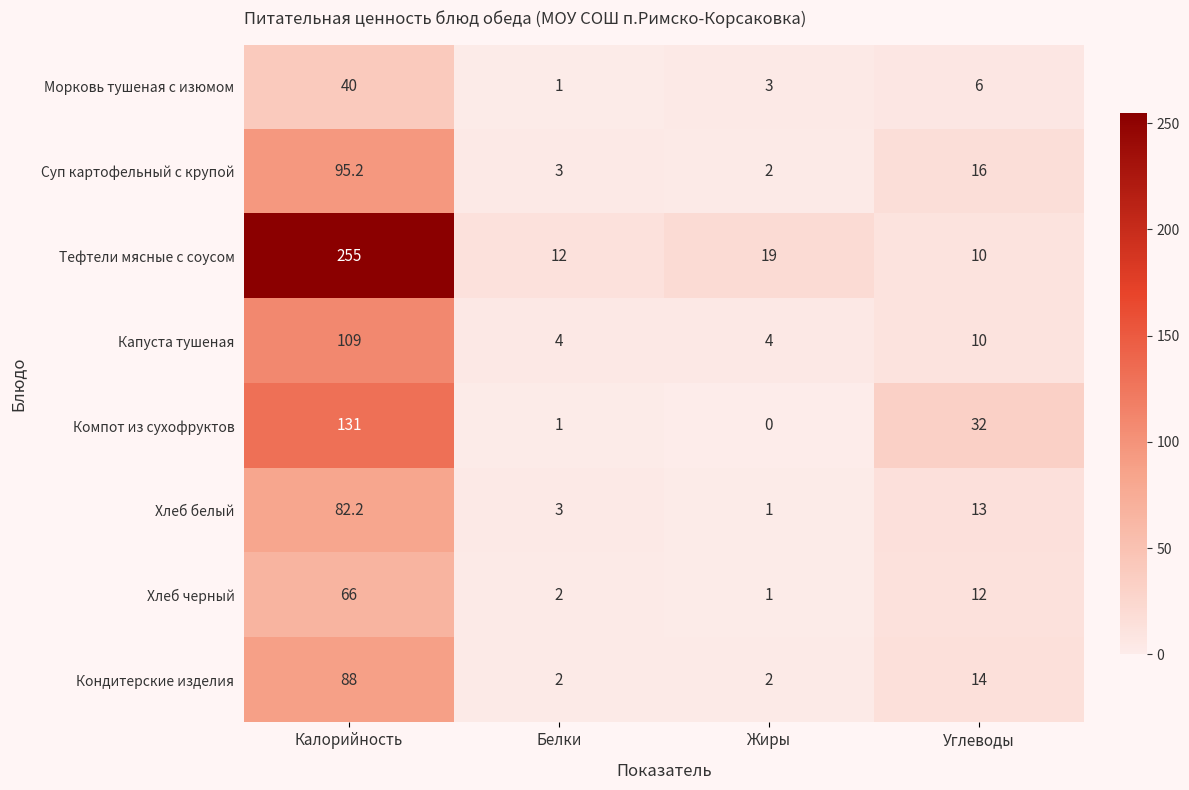

What is the difference between the second highest and minimum values in the Хлеб черный series?

11.0